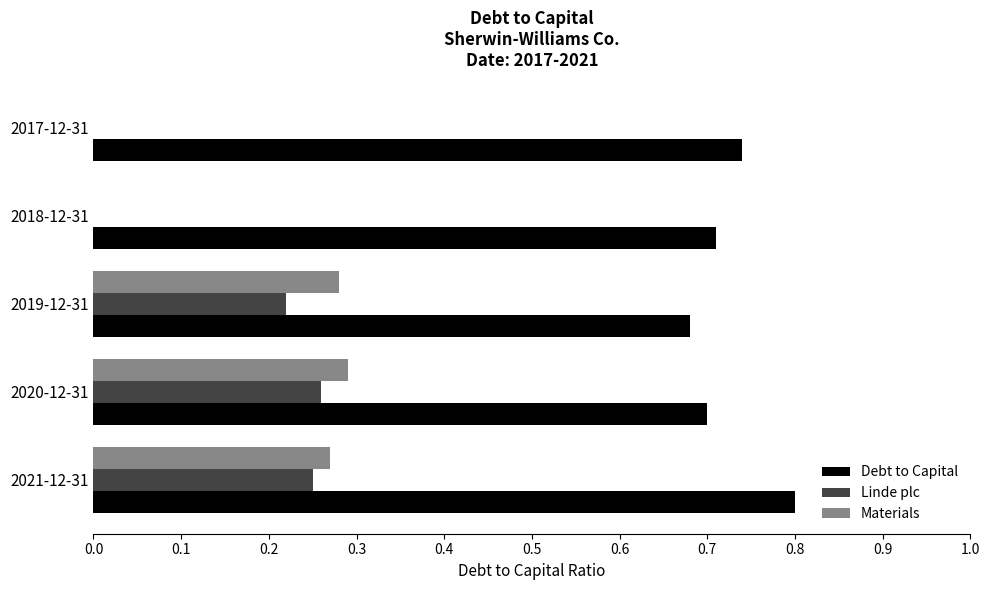

Which category has the highest value across all series?

2021-12-31